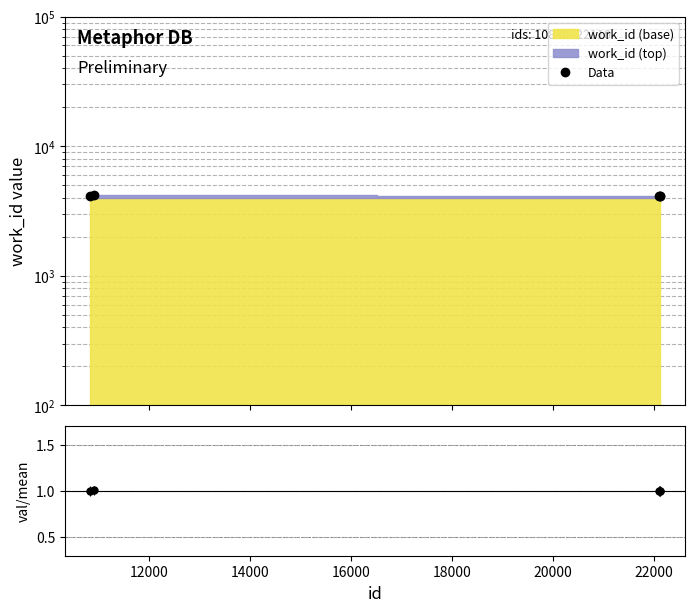

What is the value of the 3rd point from the left?

4167